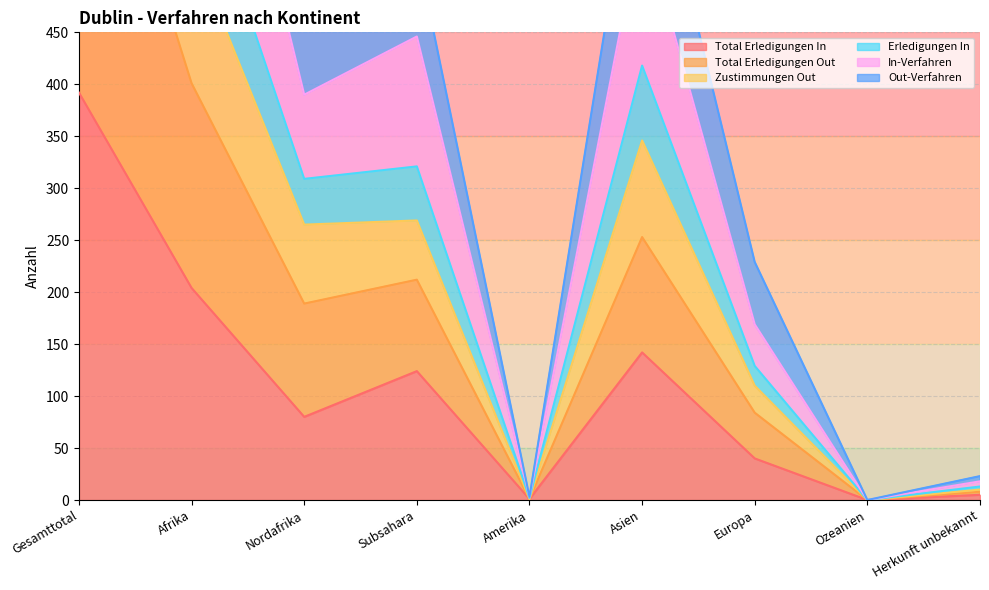

What is the label of the 8th point from the left?

Ozeanien